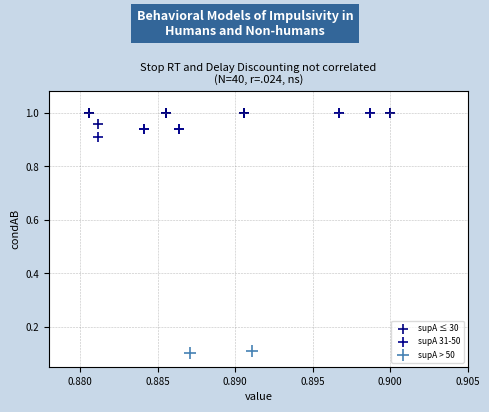

What are all the series names shown in the legend?

supA ≤ 30, supA 31-50, supA > 50